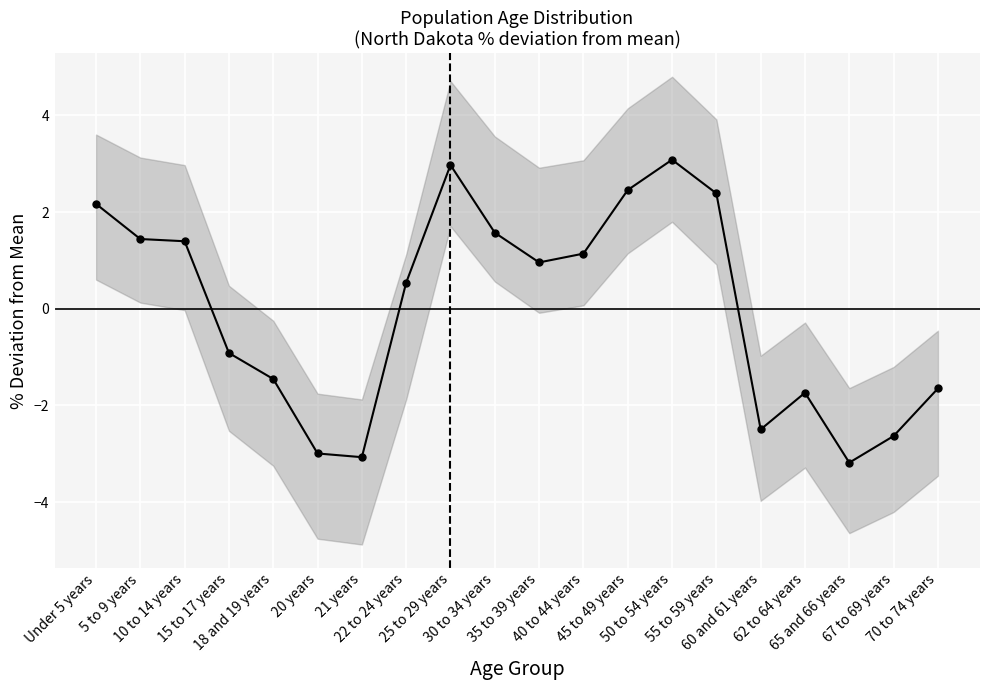

What is the change in value from 50 to 54 years to 62 to 64 years?

-4.8